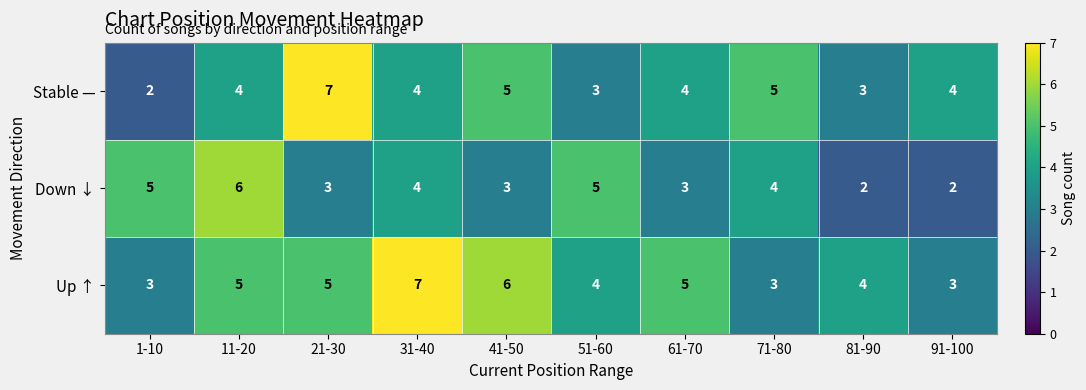

What value does the Up ↑ series have at 1-10?

3